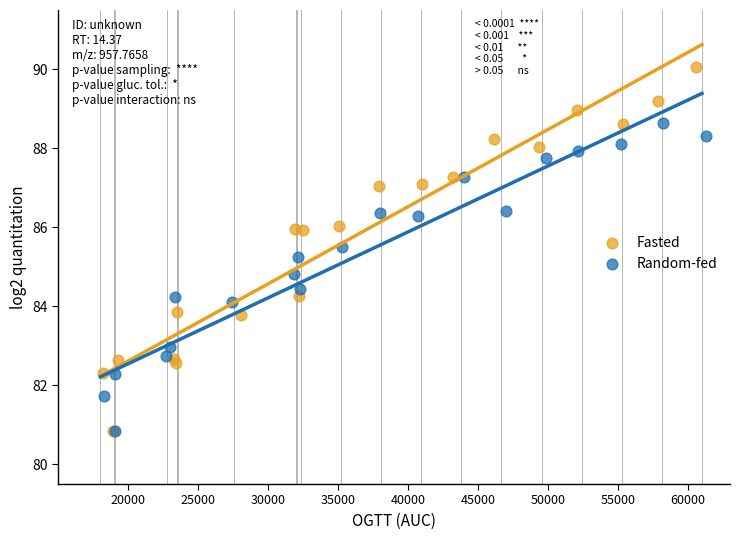

Which series has the largest Y range (max minus min)?

Fasted